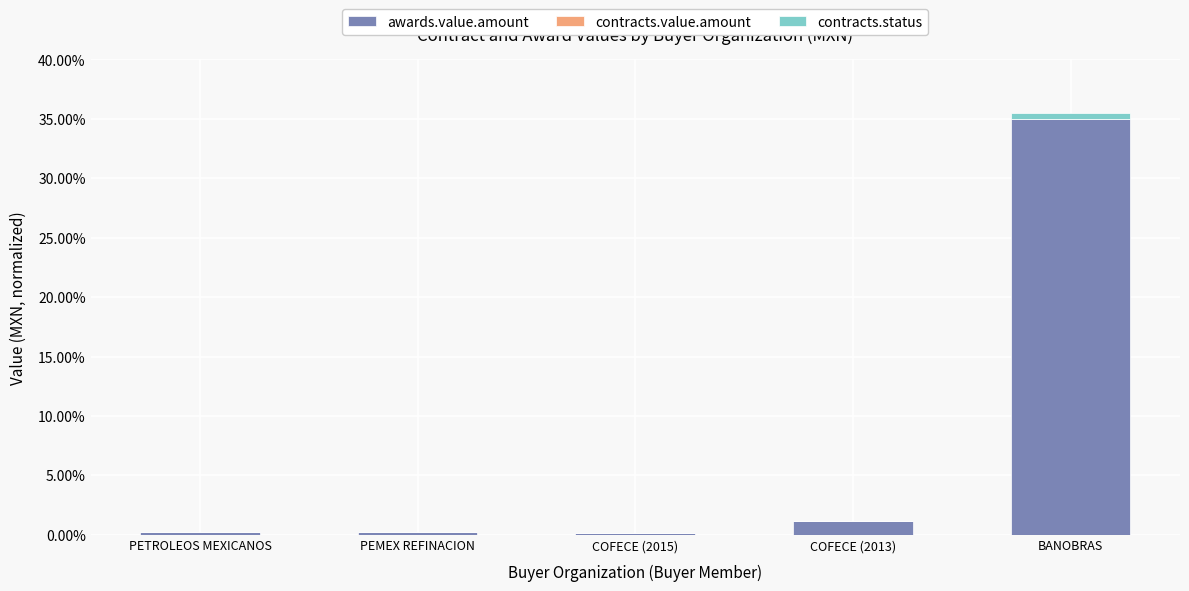

What position from the right is BANOBRAS?

1